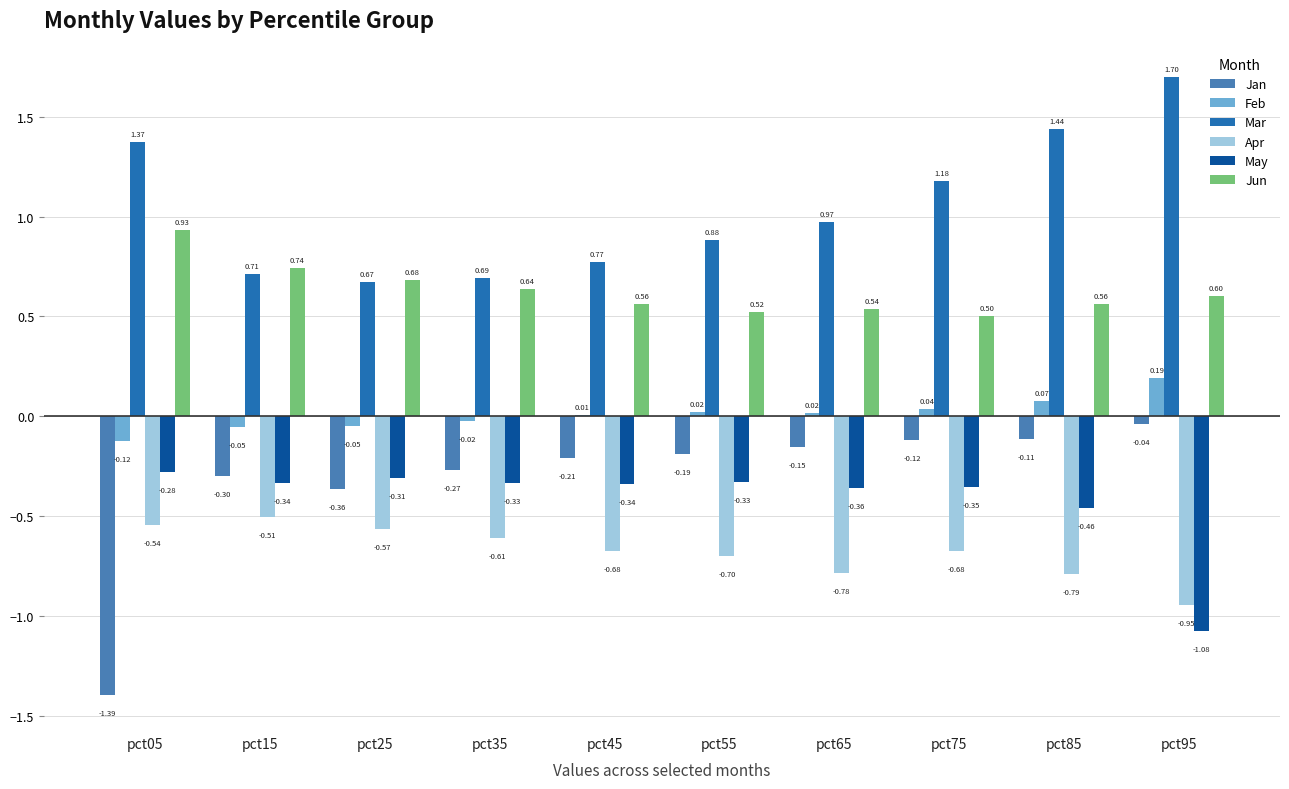

Which series changed the most between pct05 and pct25?

Jan